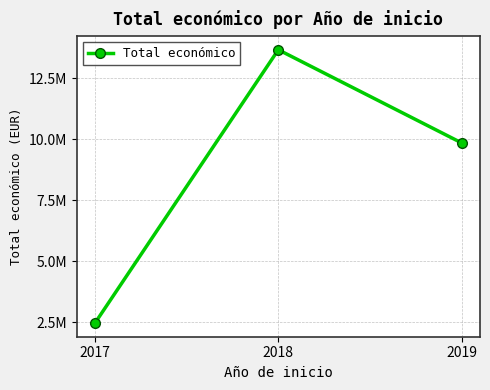

Does the chart have visible grid lines?

Yes